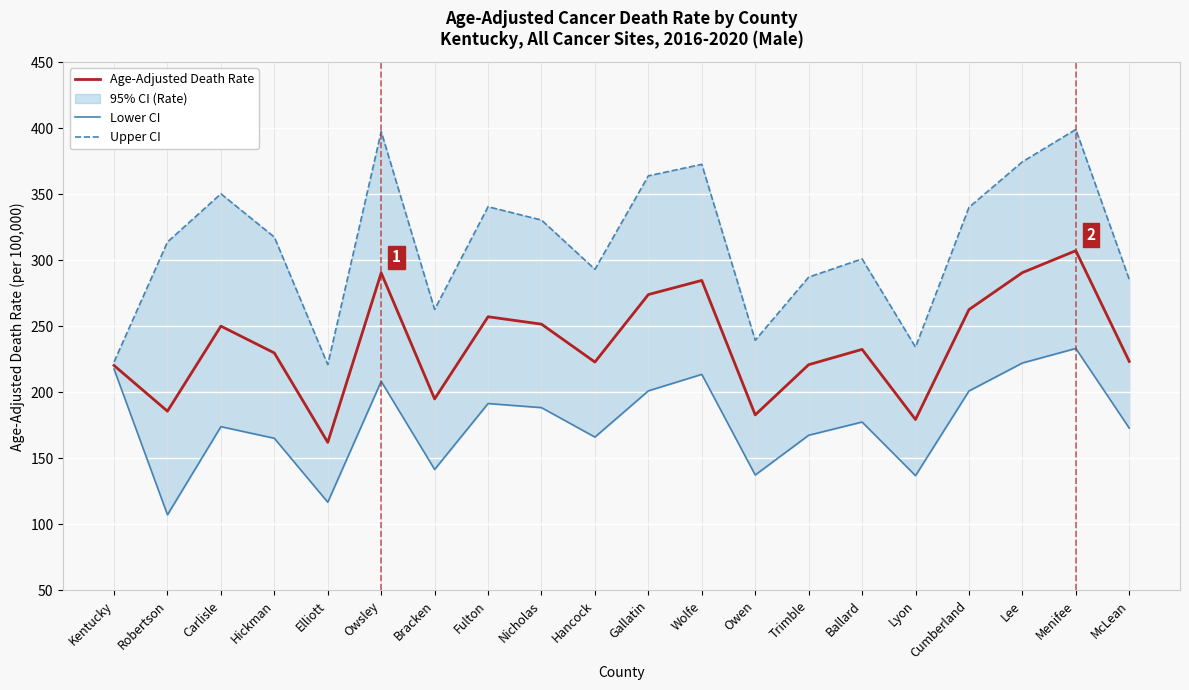

The value of Age-Adjusted Death Rate at McLean is 141.2. True or false?

False